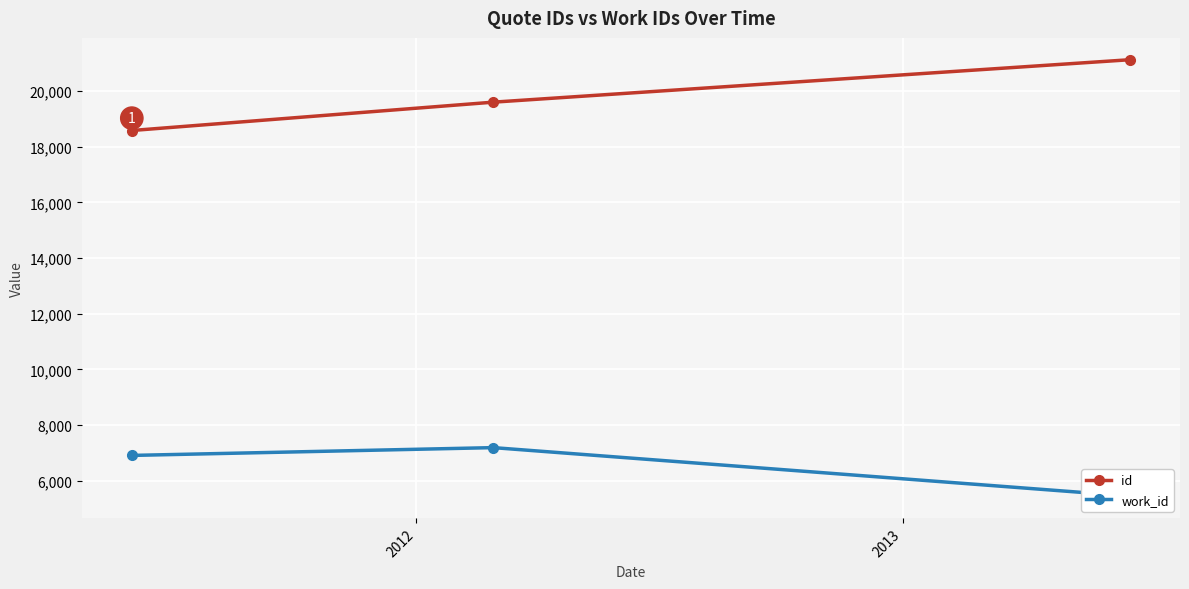

What is the value of the work_id point at the 2nd from the left?

7192